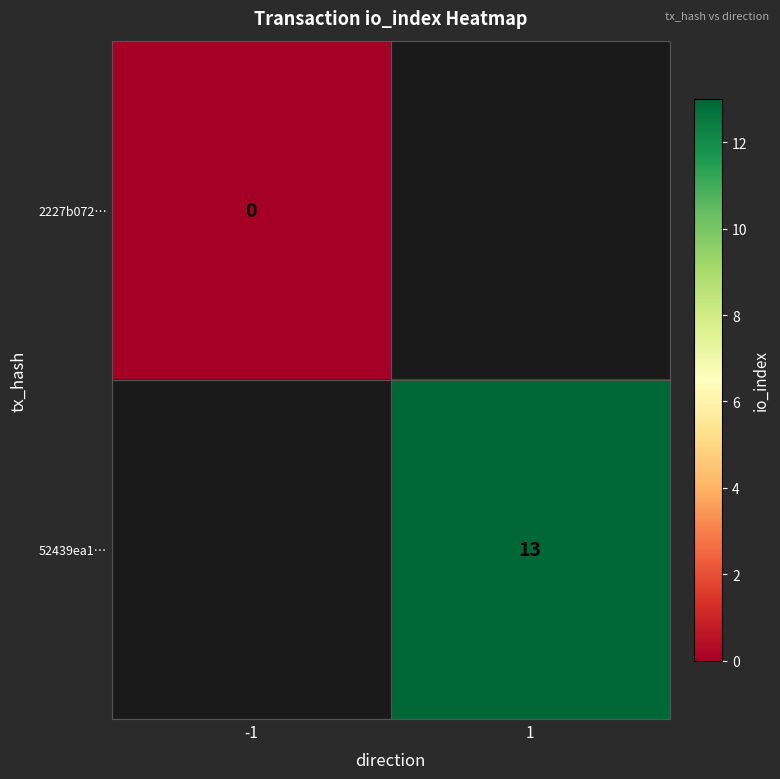

The 52439ea1… series shows 9 at 1. True or false?

False